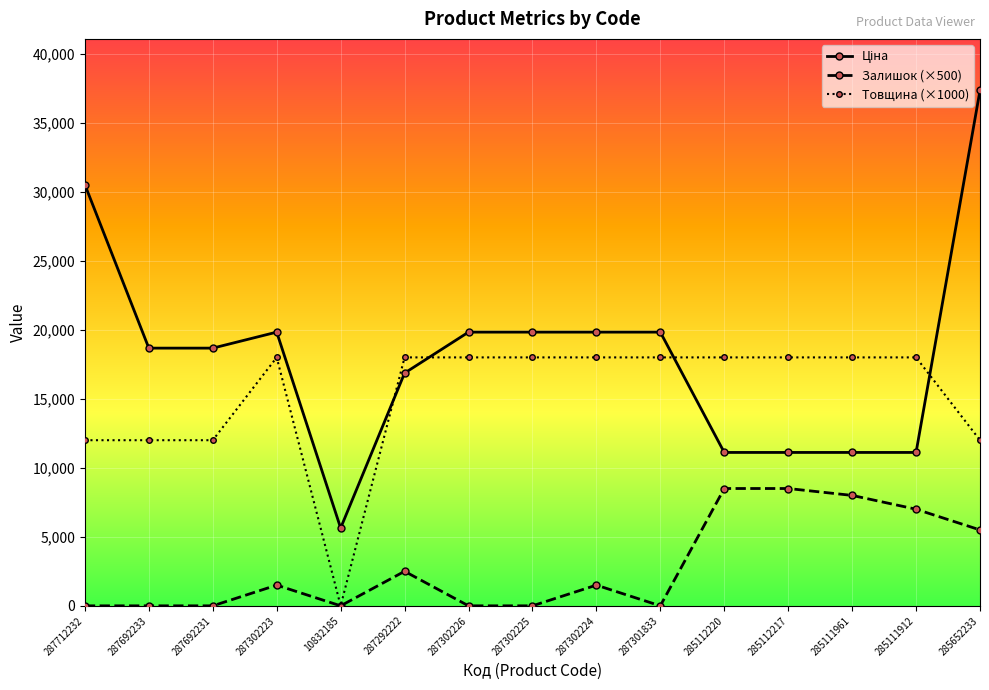

What is the maximum value shown in the chart?

37343.0